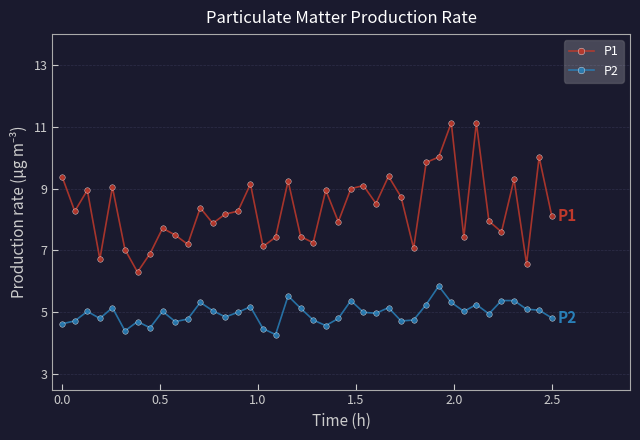

Which series has the largest total across all categories?

P1